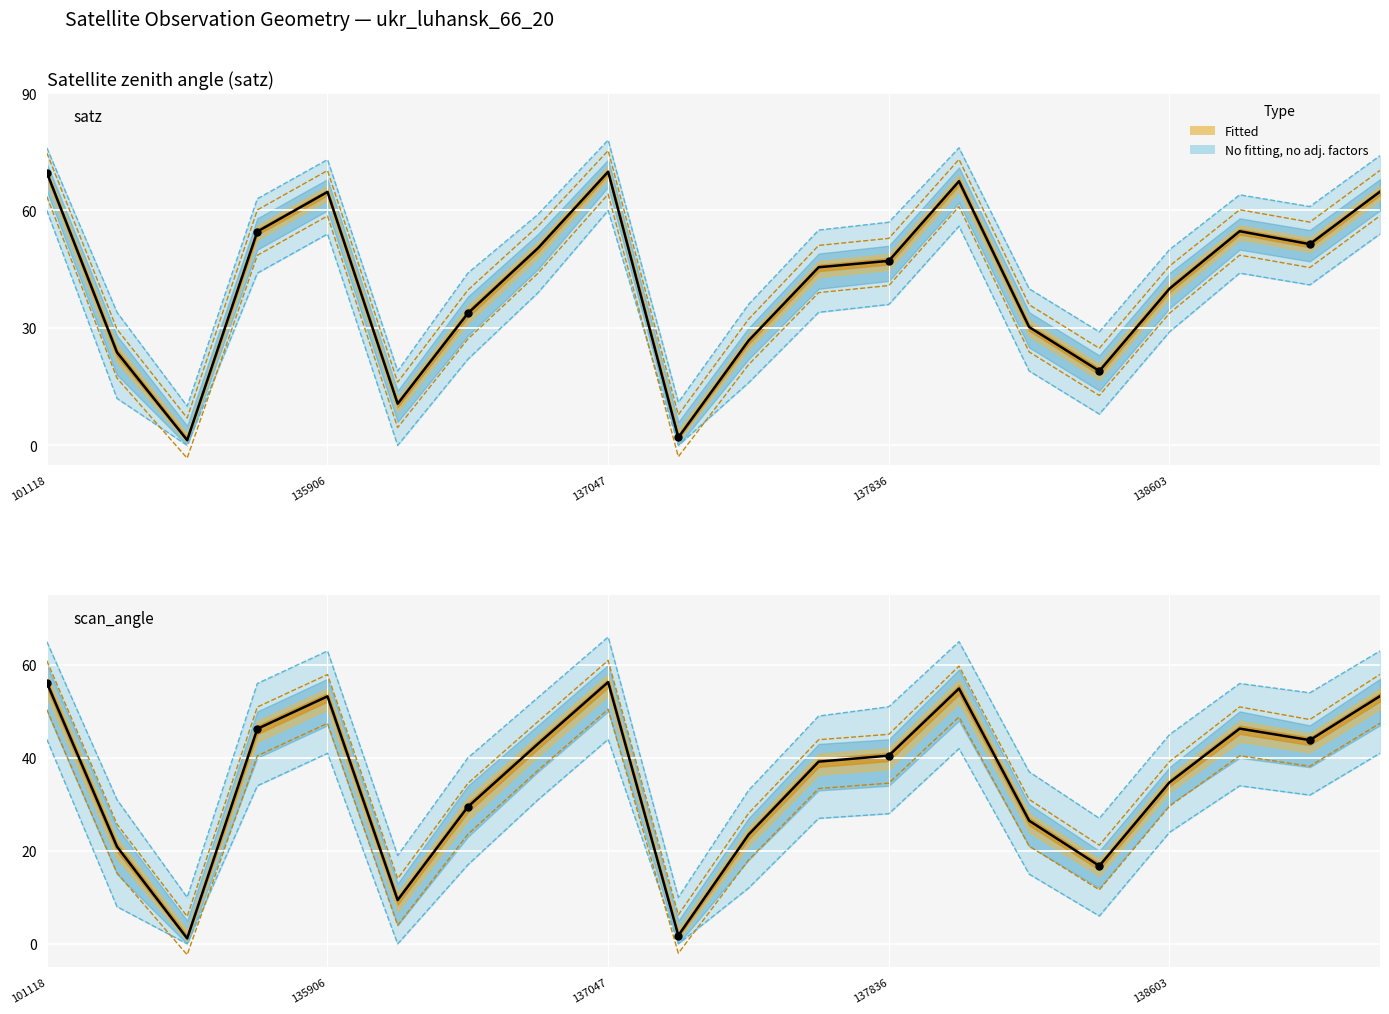

At which category is the sum across all series the highest?

137047